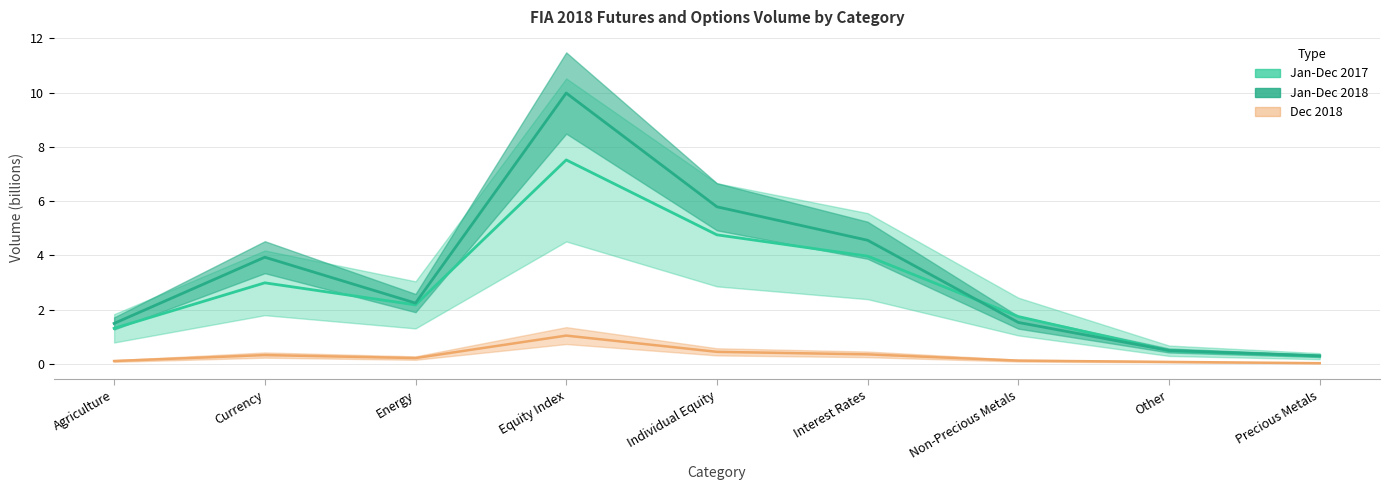

What is the difference between the highest and lowest values at Interest Rates?

4.2